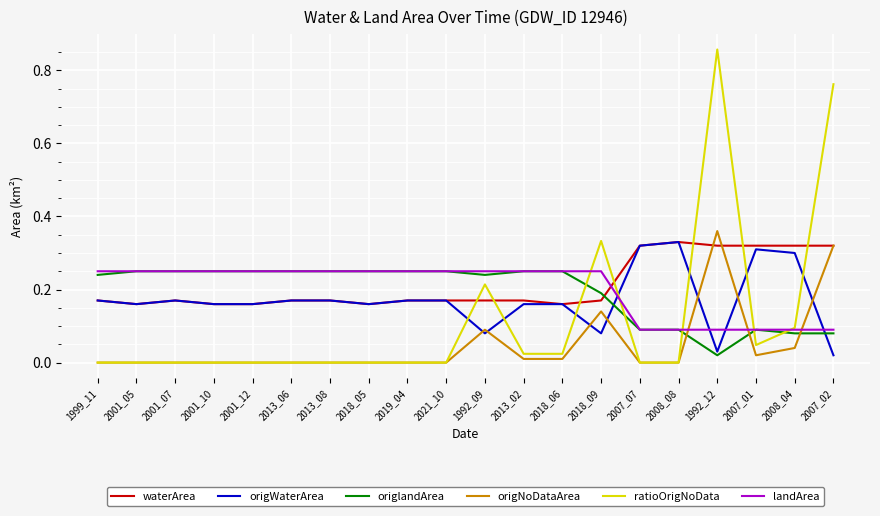

Which series has the largest range (max minus min)?

ratioOrigNoData